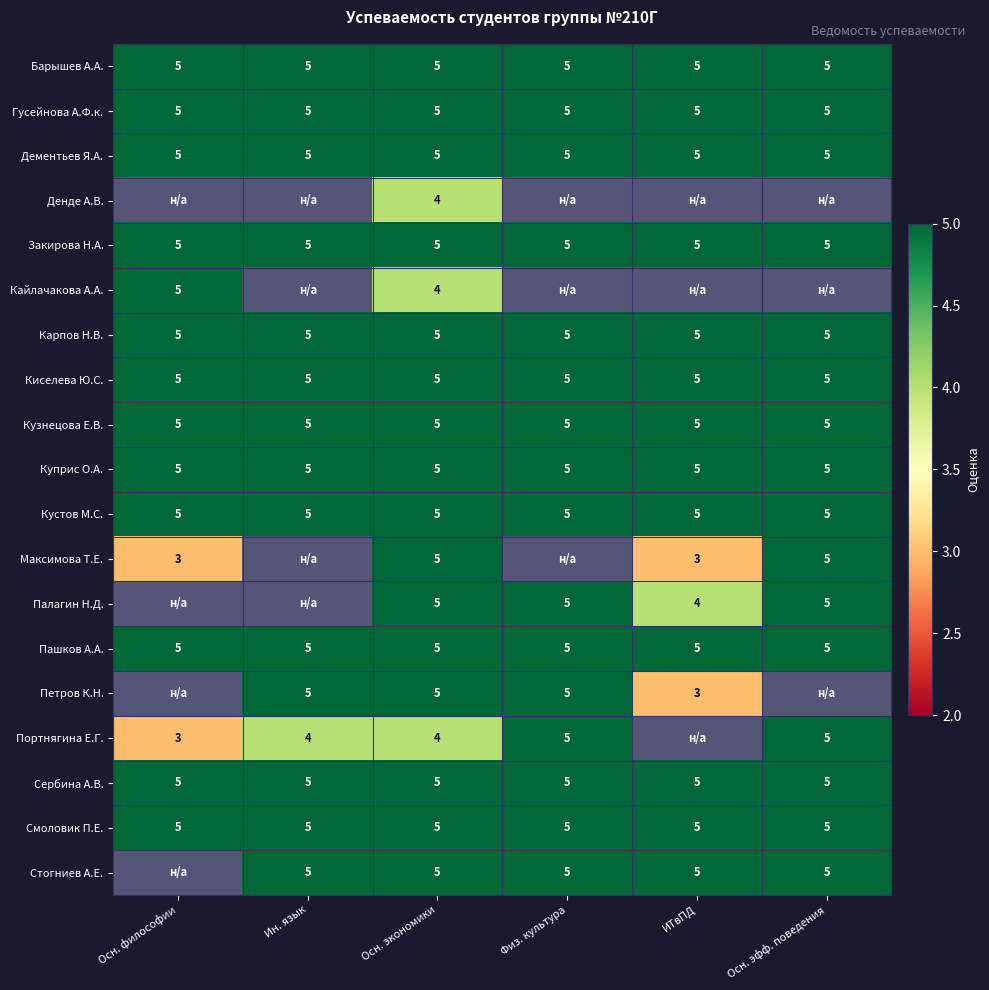

What value does the Смоловик П.Е. series have at ИТвПД?

5